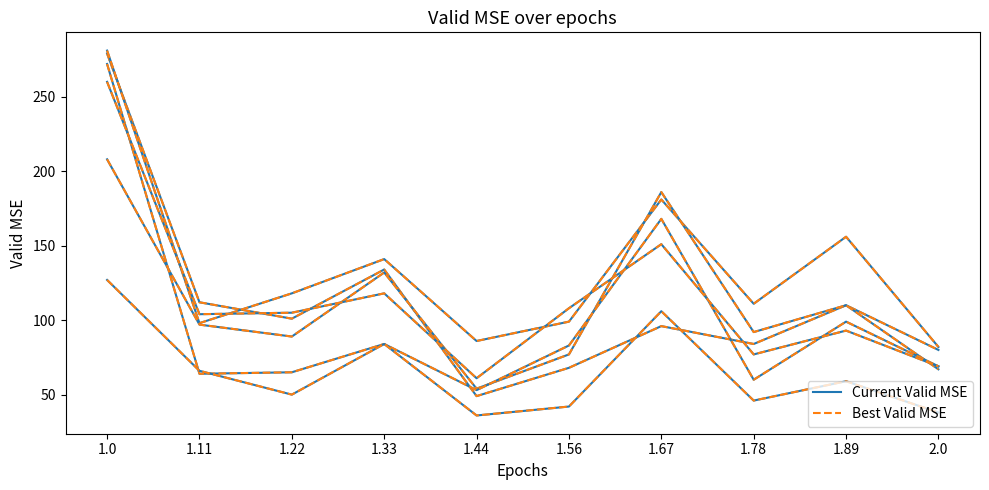

Which series has the largest range (max minus min)?

Current Valid MSE